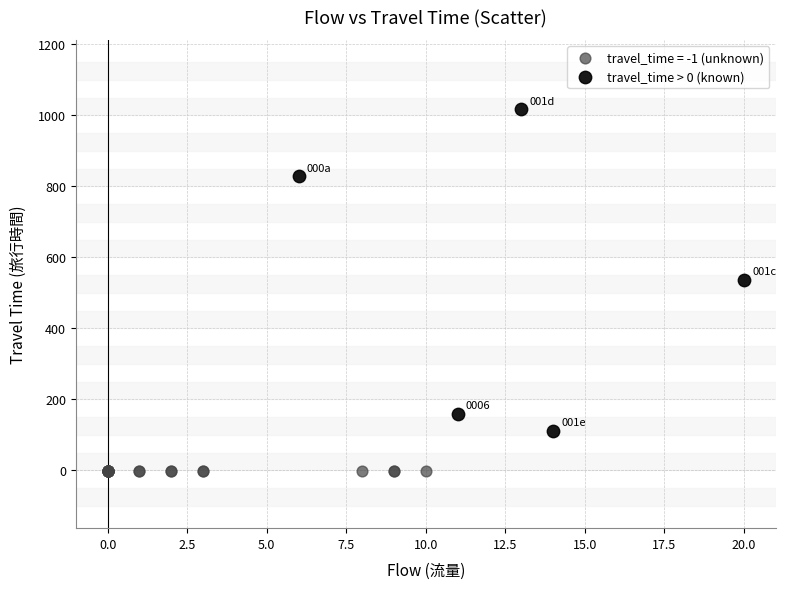

Which series reaches the minimum Y coordinate?

travel_time = -1 (unknown)